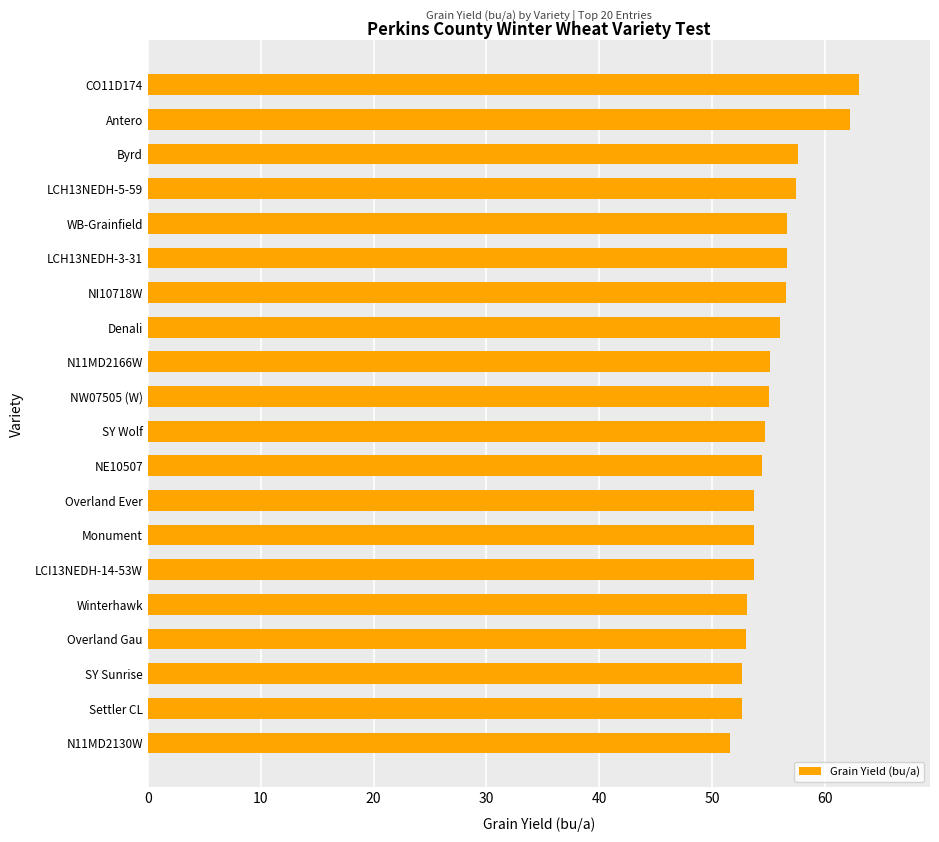

What is the sum of all values?

1109.1